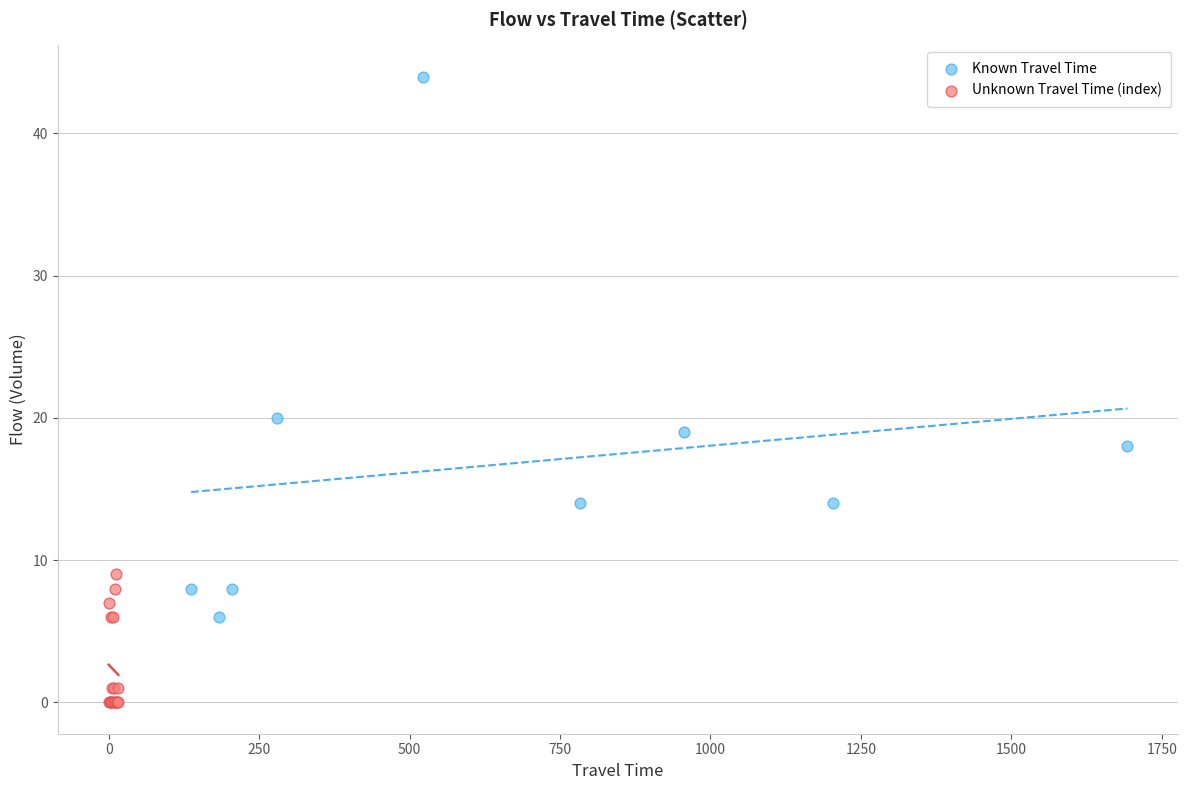

Which series reaches the maximum Y coordinate?

Known Travel Time